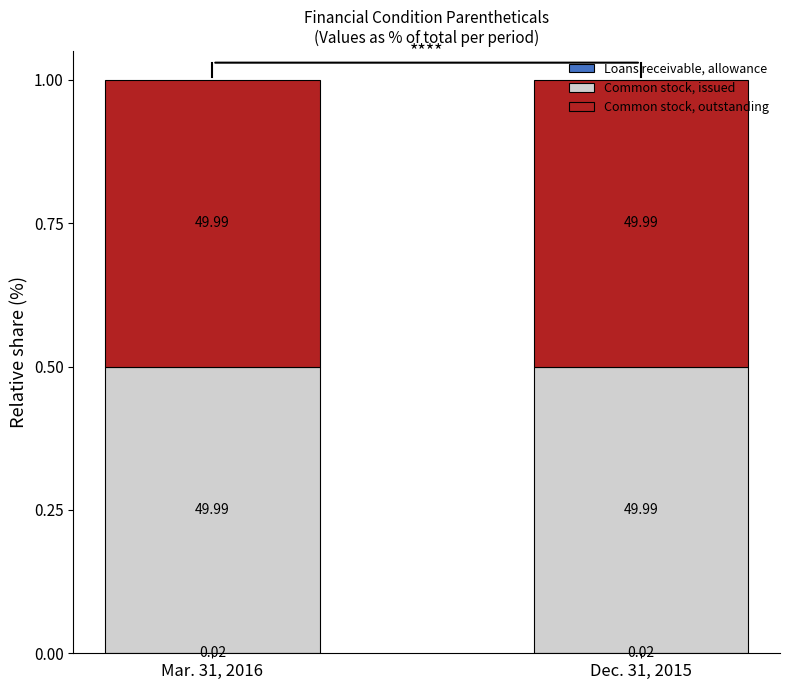

Does the chart contain stacked bars?

Yes